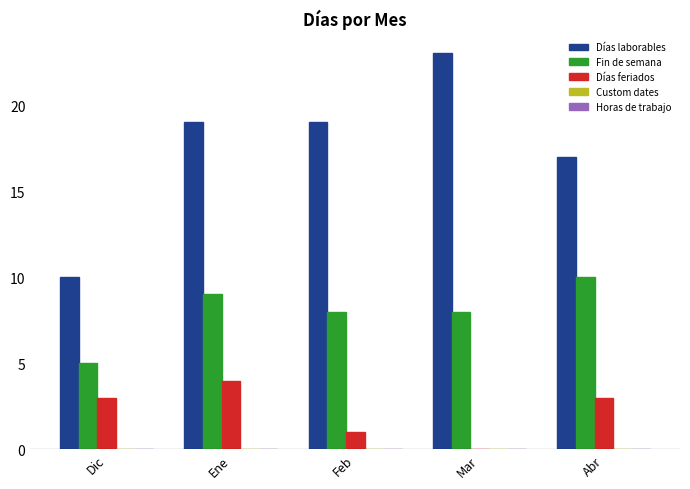

What is the highest value of the Días laborables series?

23